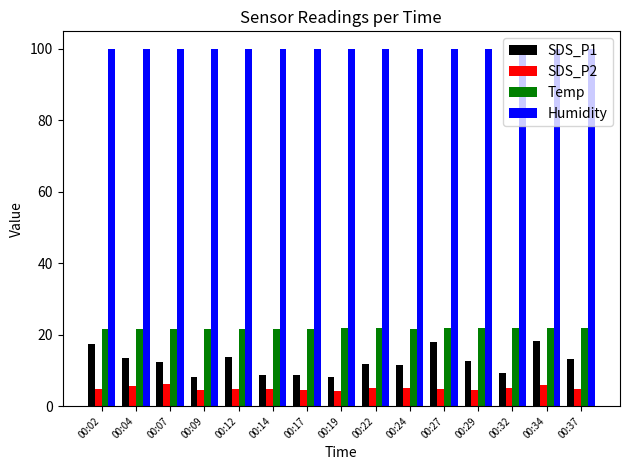

What is the difference between the SDS_P2 values at 00:27 and 00:24?

0.2